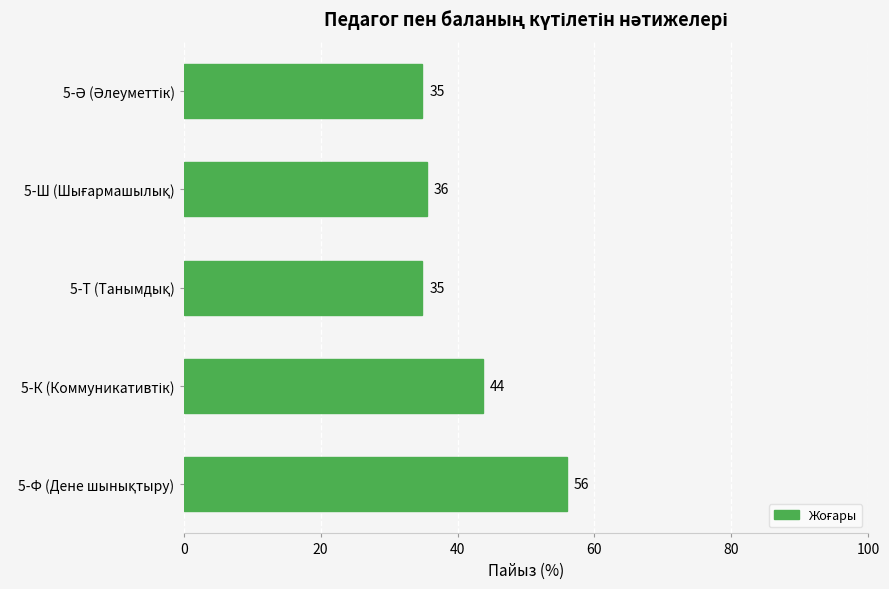

What is the maximum value shown in the chart?

56.0